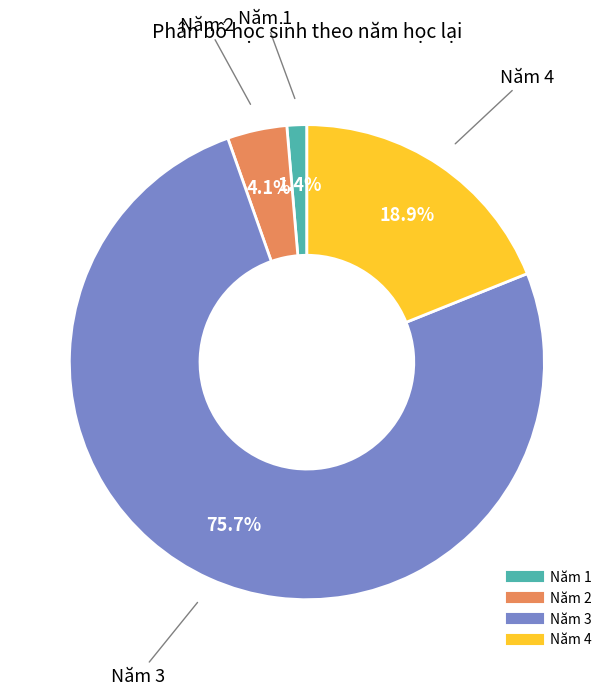

The Năm 4 slice represents 5% of the pie. True or false?

False